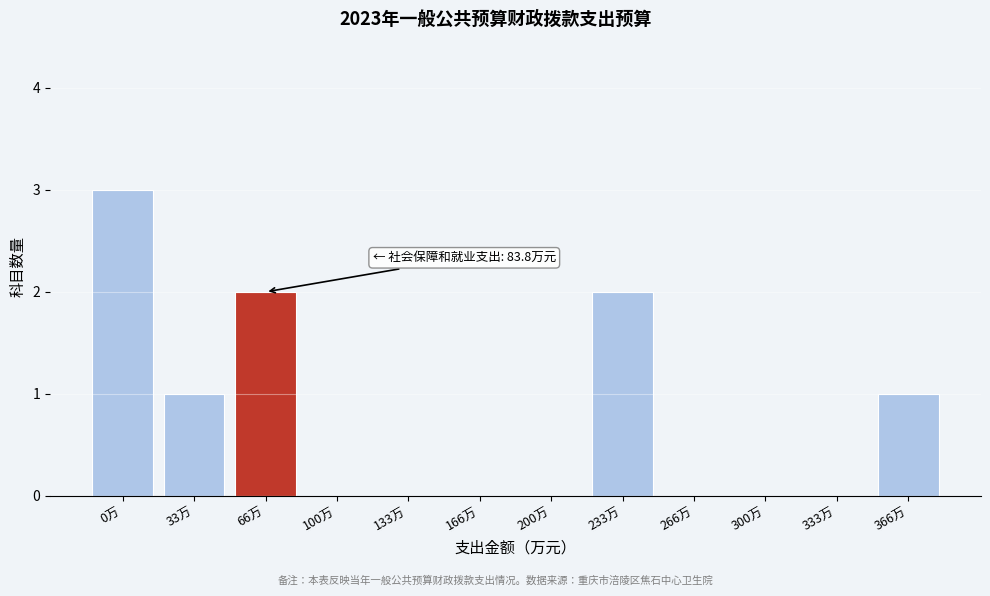

Reading left to right, extract all data points from this chart.

0万=3	33万=1	66万=2	100万=0	133万=0	166万=0	200万=0	233万=2	266万=0	300万=0	333万=0	366万=1